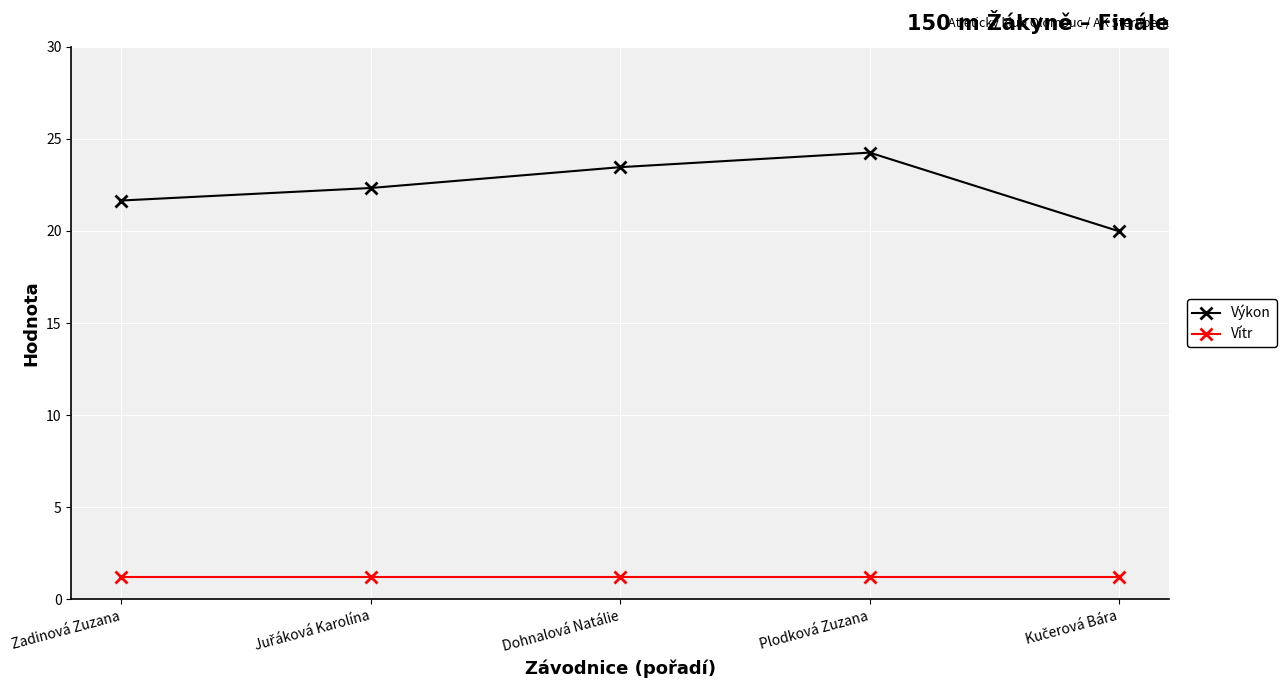

The value of Výkon at Plodková Zuzana is 10.7. True or false?

False